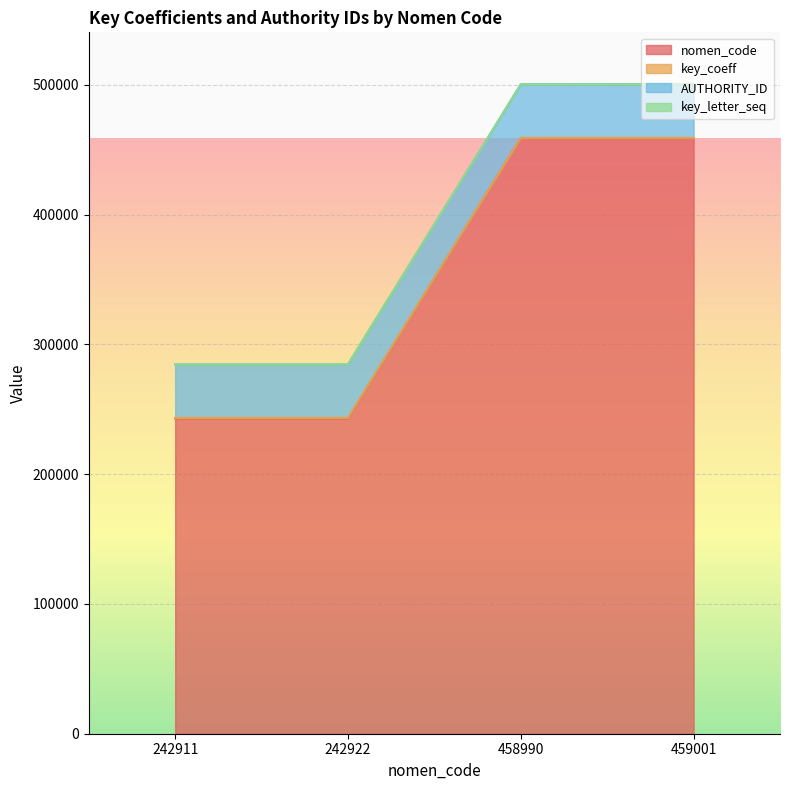

The nomen_code series shows 242911 at 242911. True or false?

True